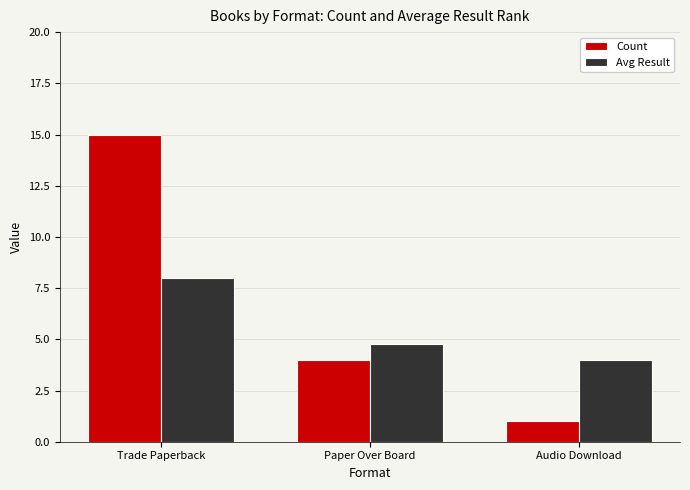

What are all the series names shown in the legend?

Count, Avg Result